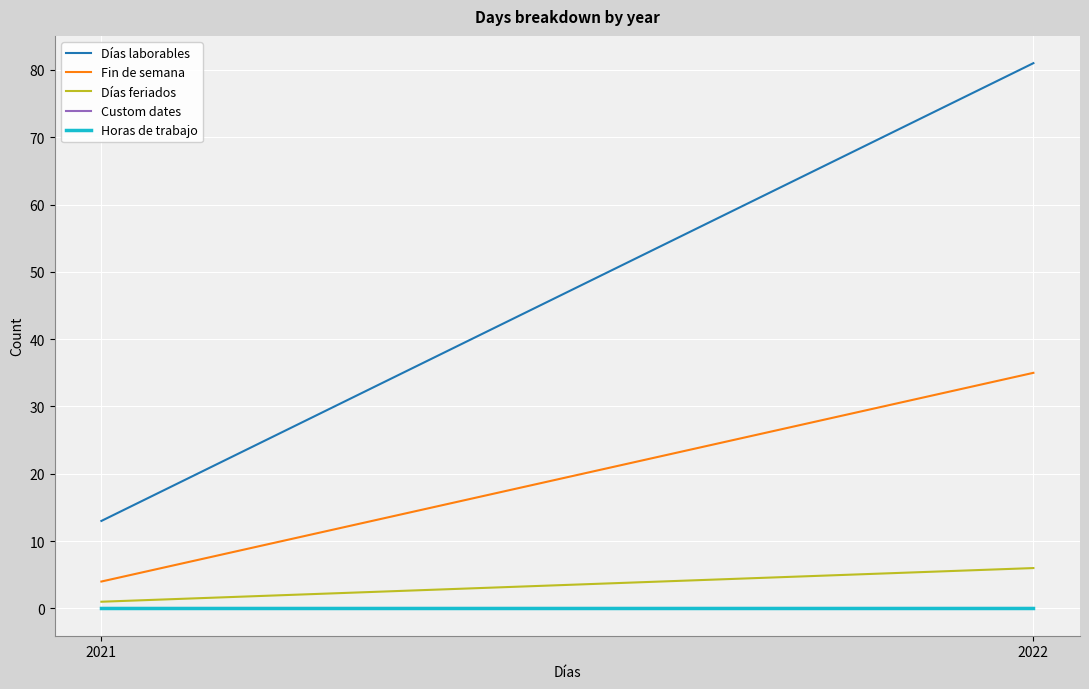

How many lines are shown in the chart?

5